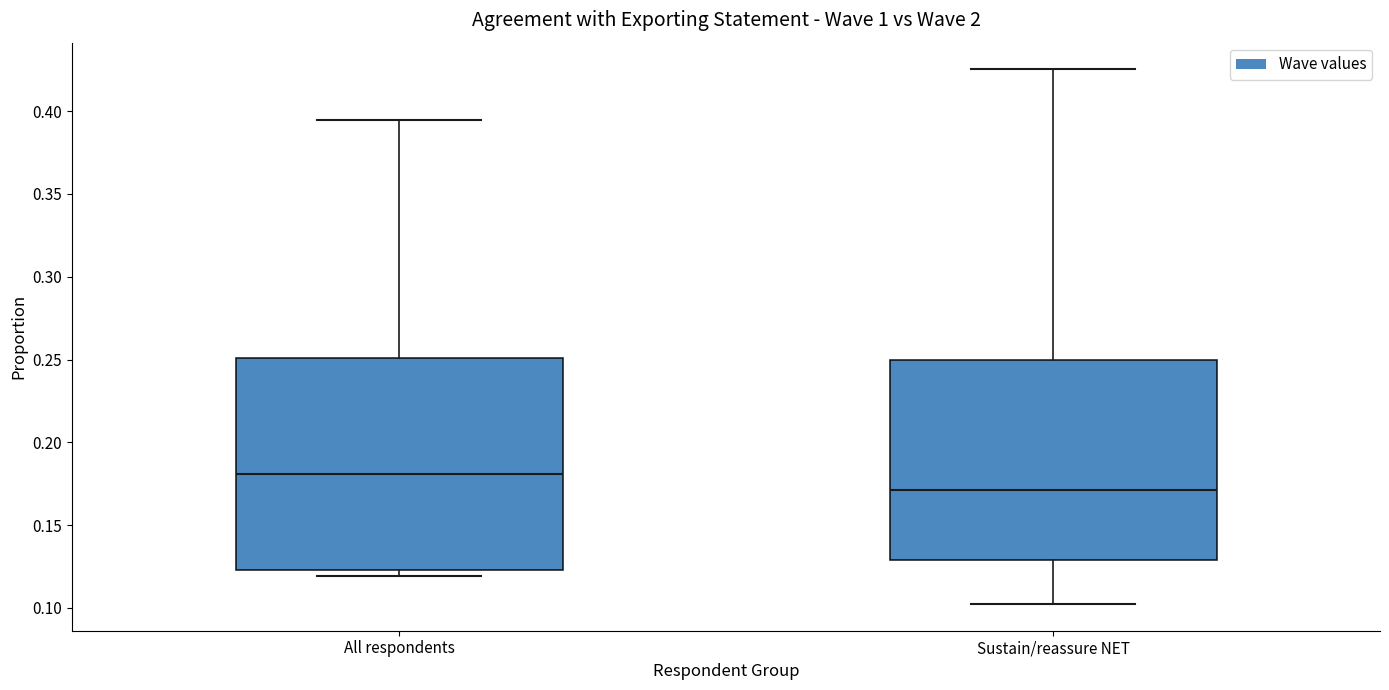

Where is the upper edge of the box for All respondents on the y-axis? The values are not printed on the chart, so give them approximately, as read against the axis.

0.250